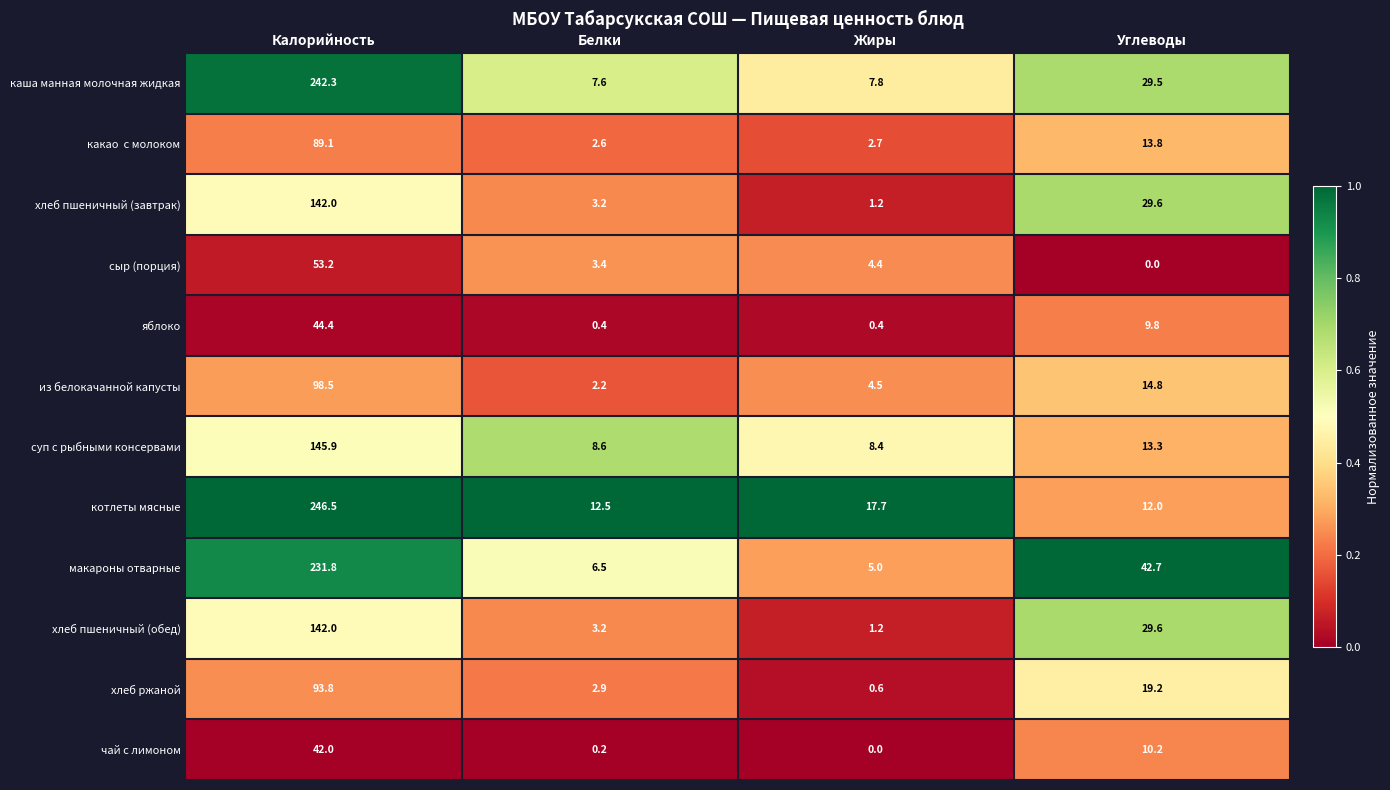

What is the maximum value shown in the chart?

246.5